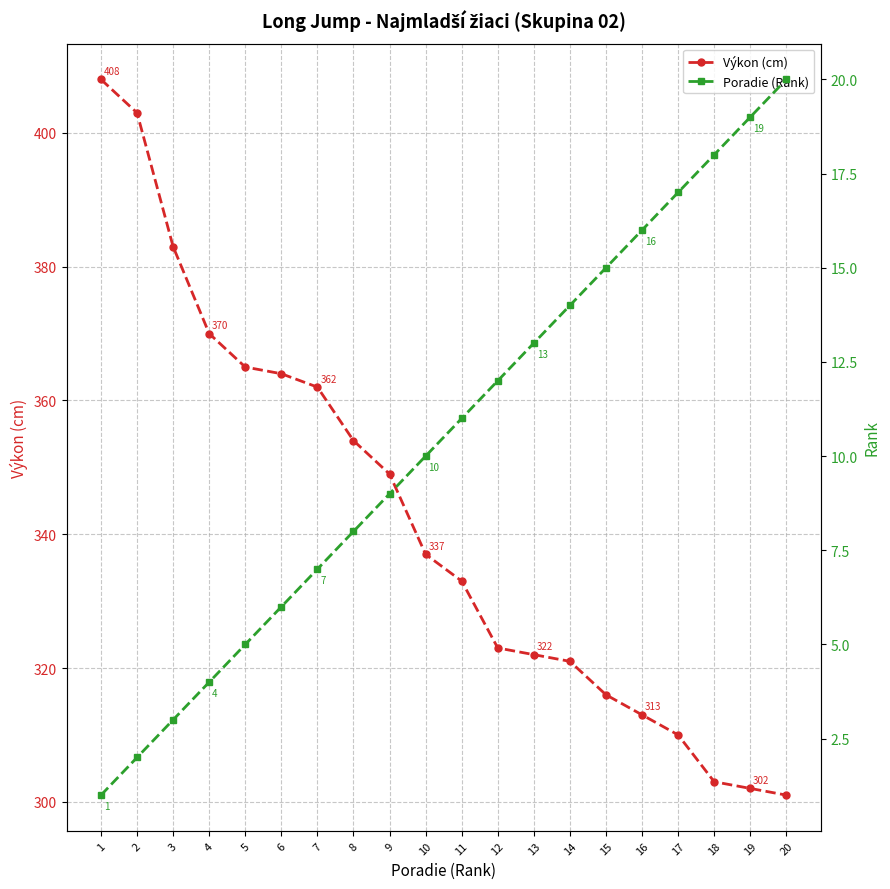

At how many categories does at least one series exceed 162?

20